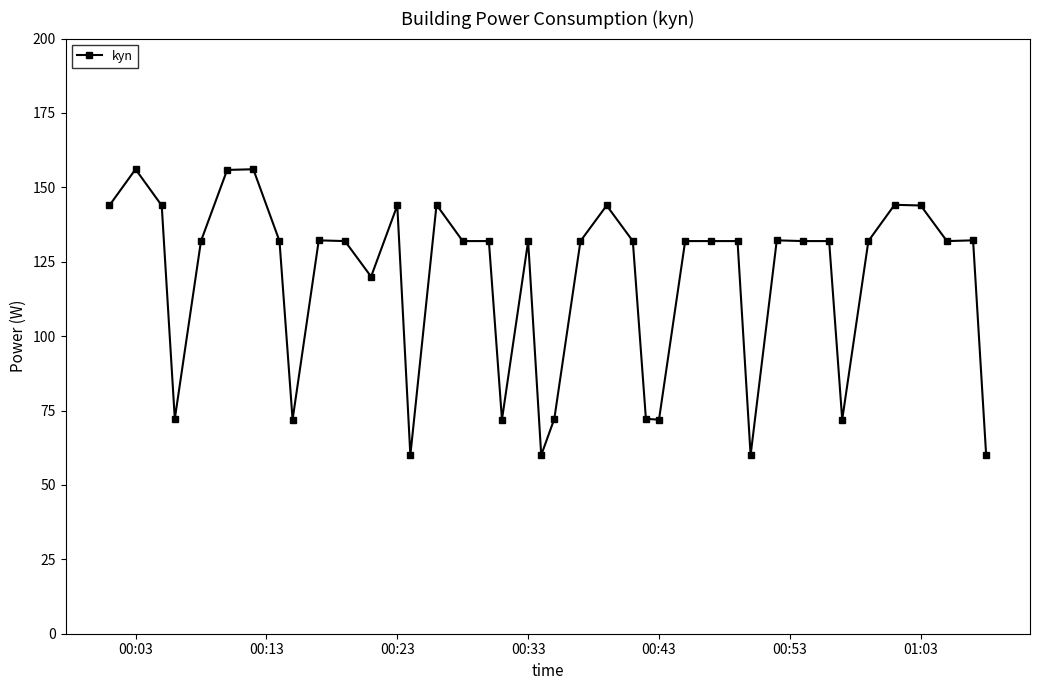

What is the average value?

117.9